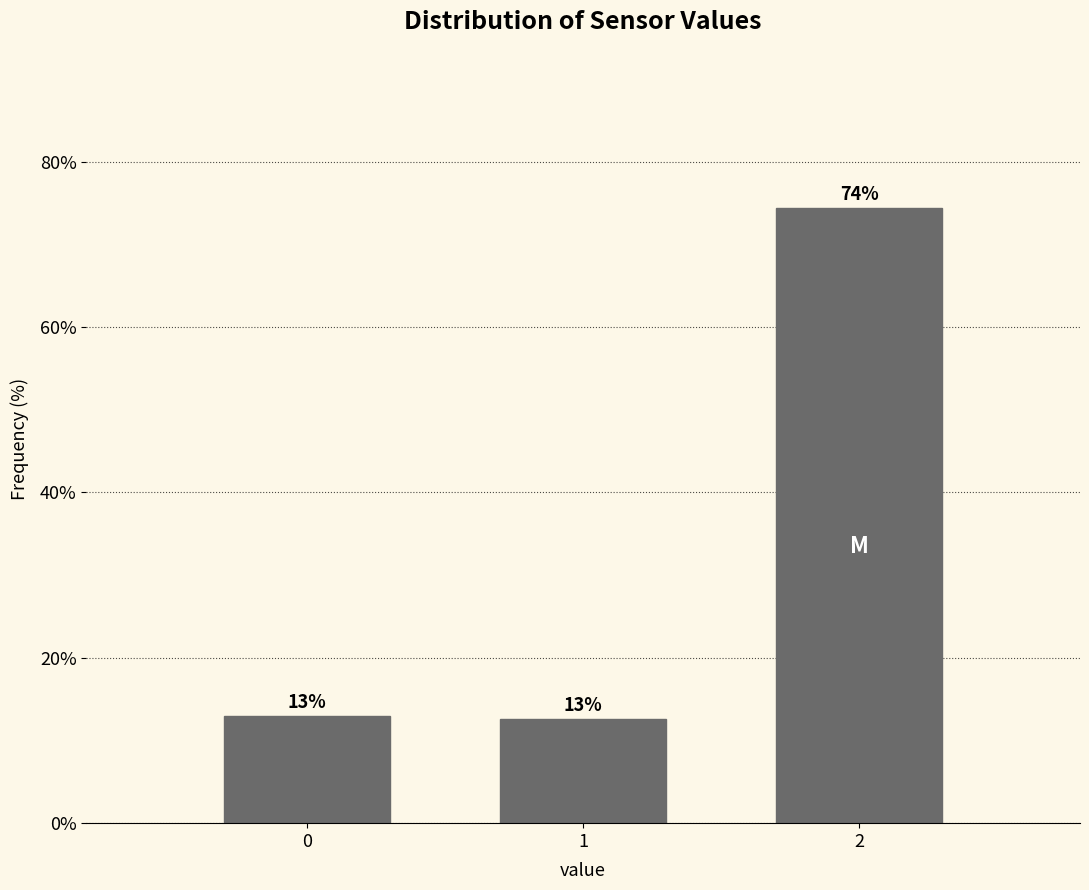

The chart shows a value of 7.2 at 1. True or false?

False